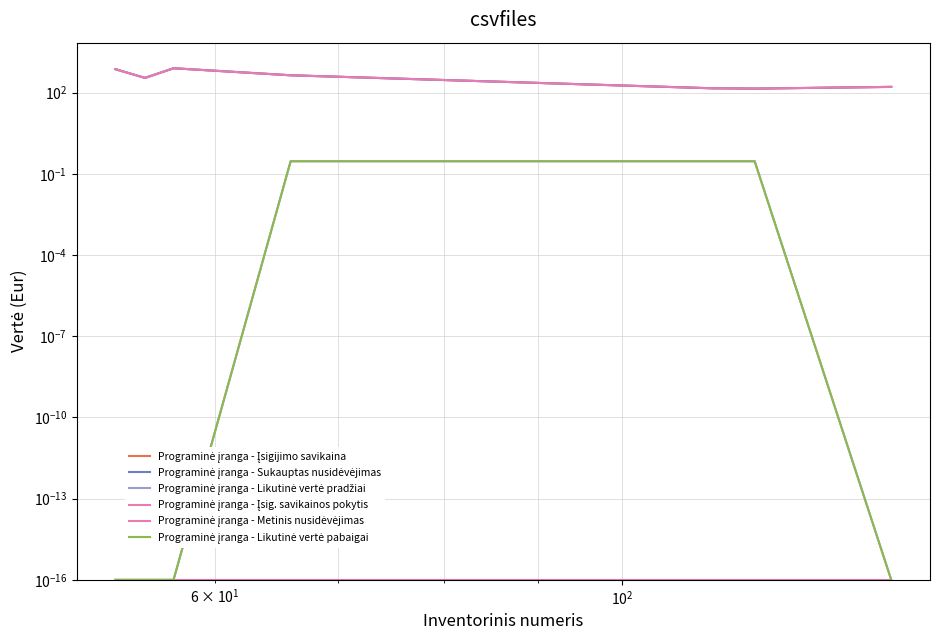

What is the highest value of the Programinė įranga - Įsigijimo savikaina series?

790.8